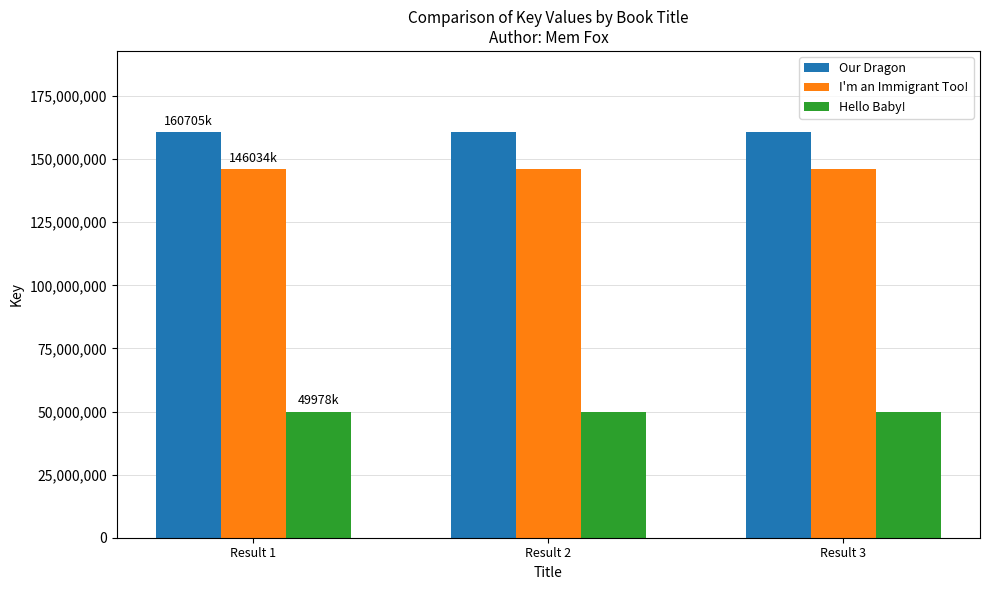

The I'm an Immigrant Too! series shows 146034396 at Result 2. True or false?

True